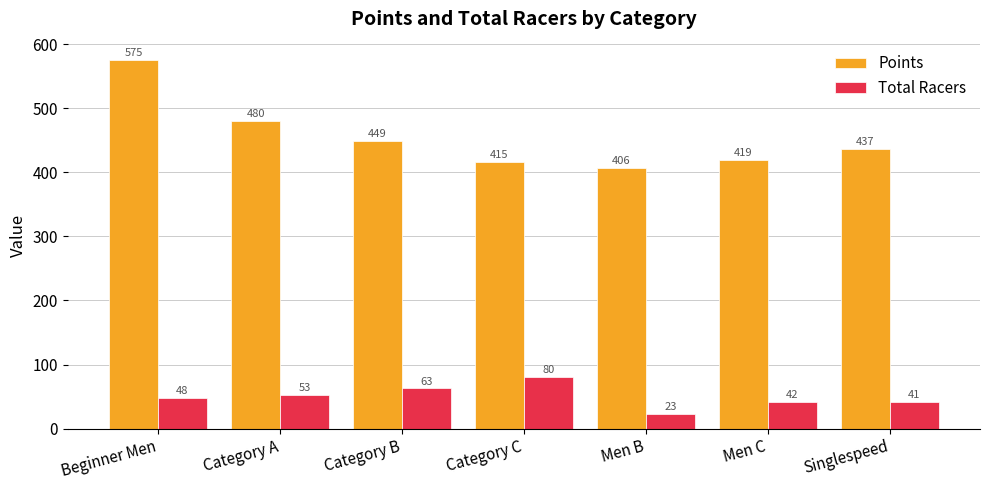

Which series has the largest total across all categories?

Points